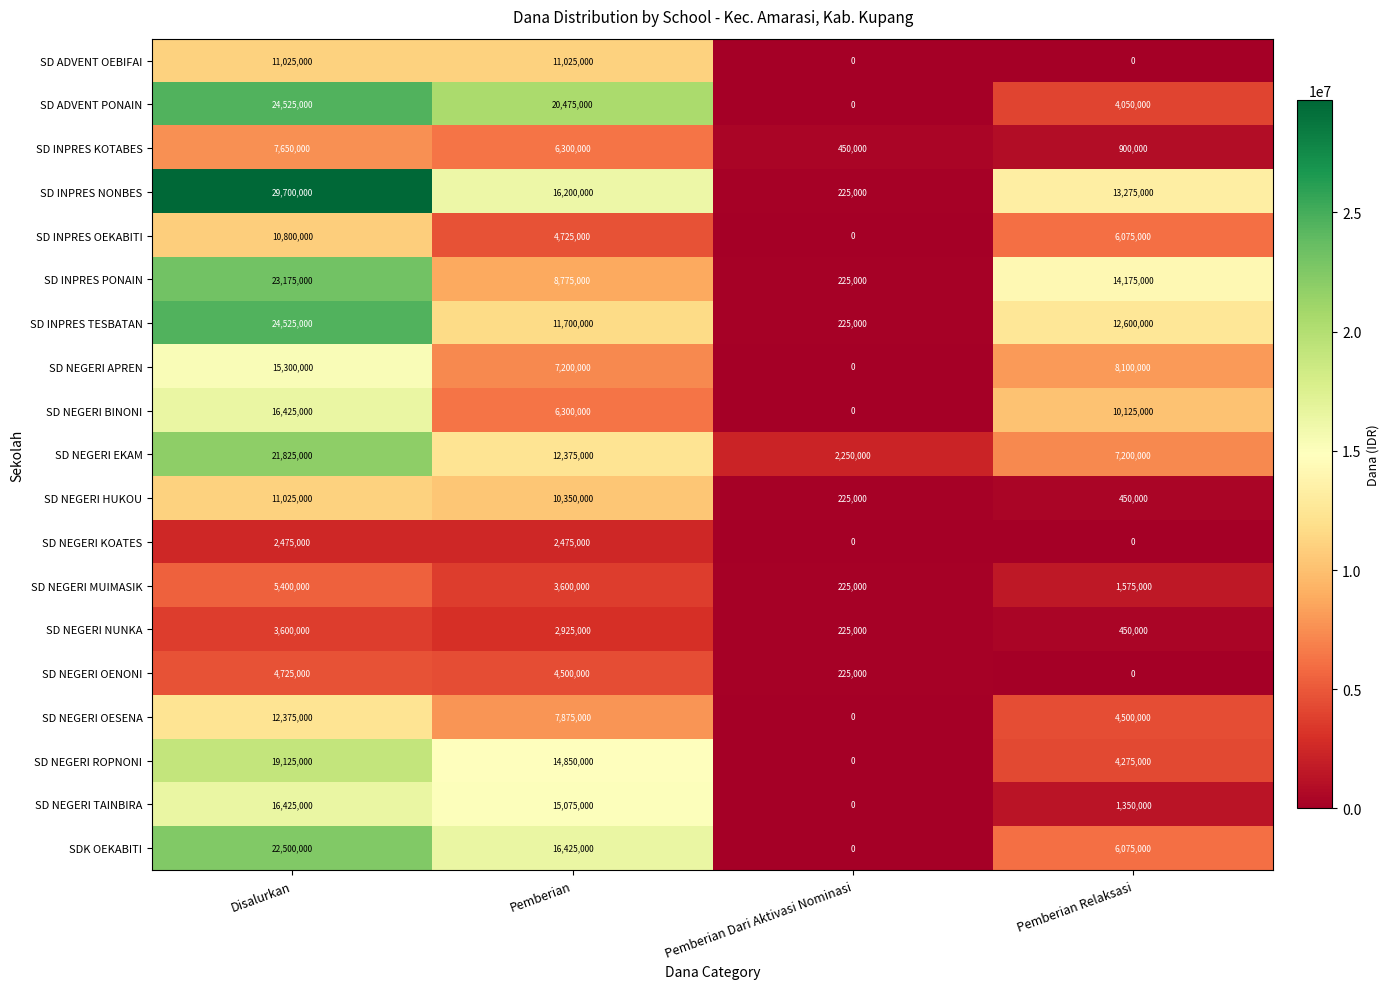

At which label is SD NEGERI NUNKA closest to 1912500?

Pemberian